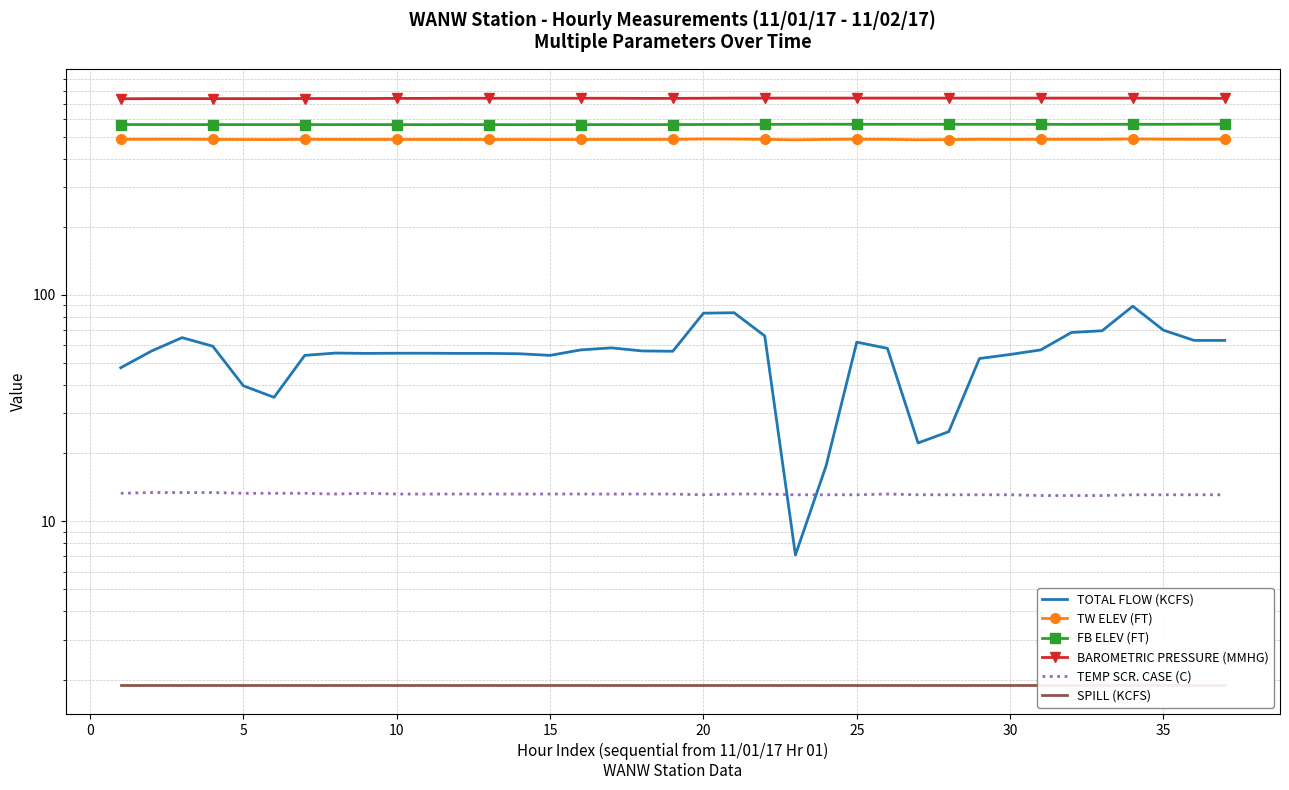

Is it true that BAROMETRIC PRESSURE (MMHG) equals 314.6 at 22?

False